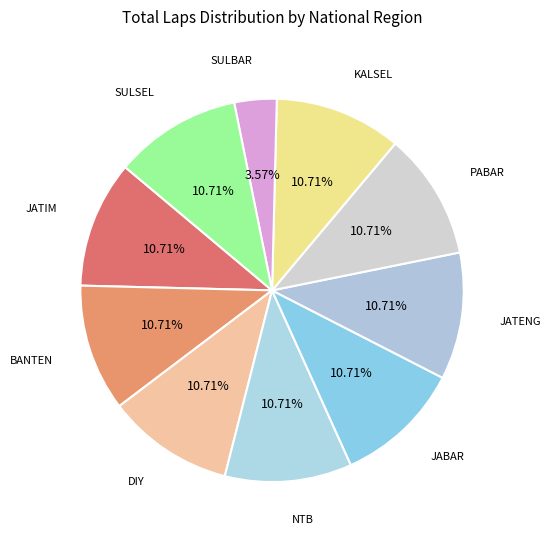

How many segments does this pie chart have?

10